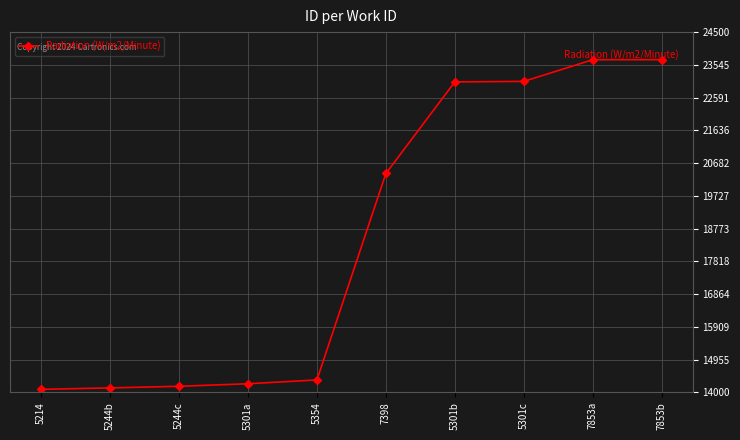

Where is the data nearest to the value 18893?

7398